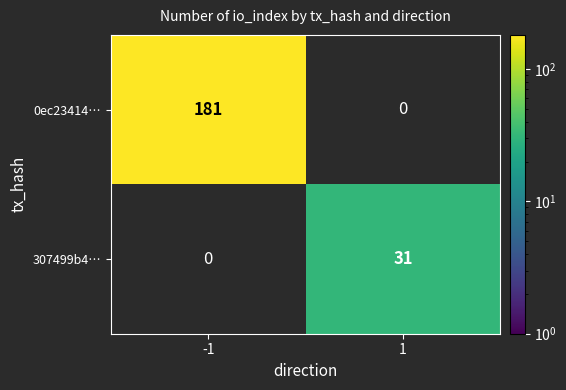

How many data points in 0ec23414… are less than 181?

1